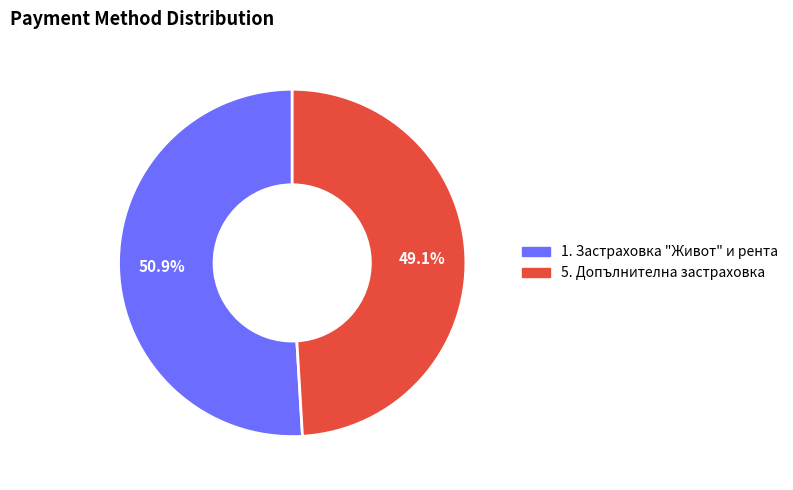

To the nearest percent, what portion does 5. Допълнителна застраховка represent?

49%